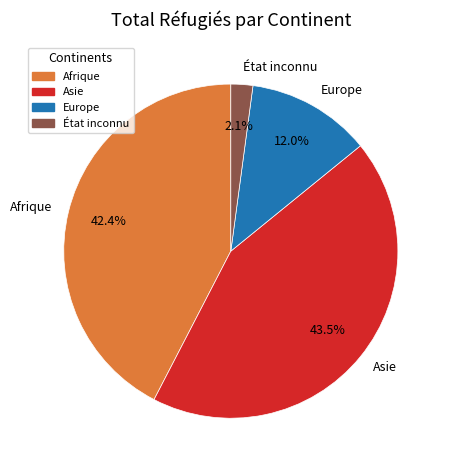

To the nearest percent, what is the difference between the Afrique and Europe slice percentages?

30%